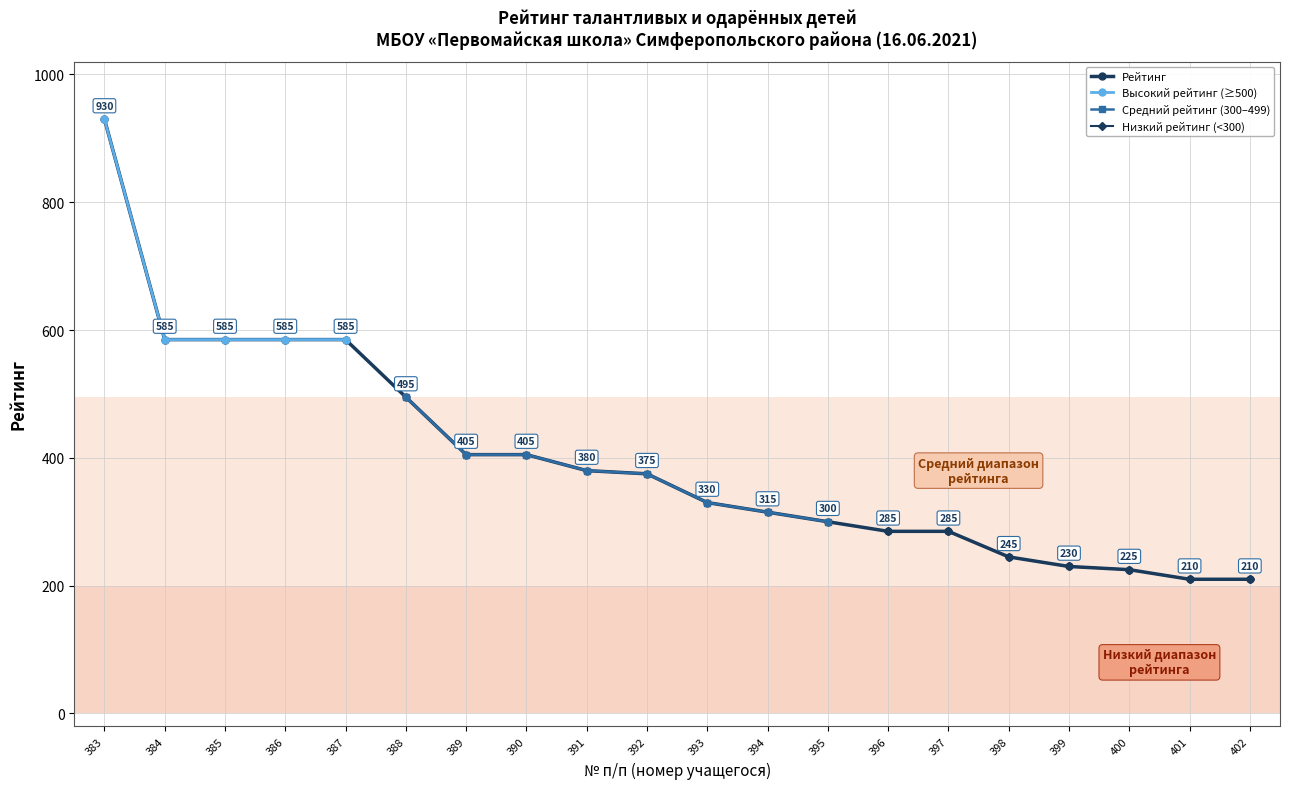

What is the ratio of the value at 395 to the value at 397?

1.1